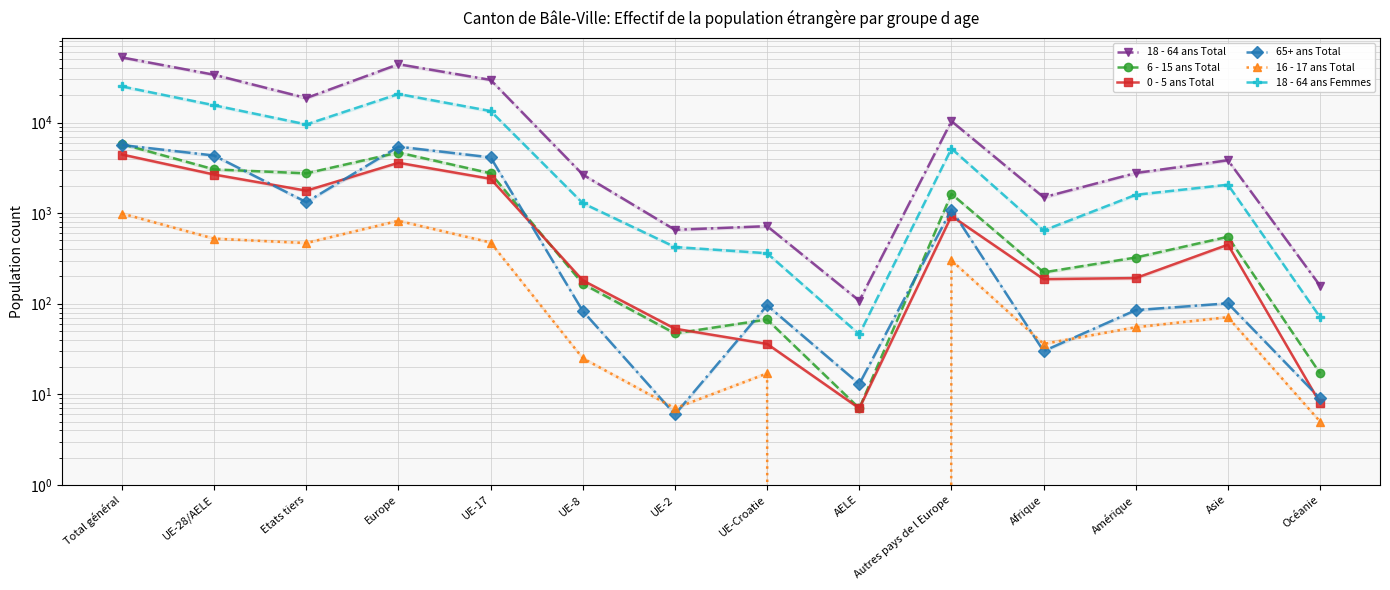

How many series are shown in this chart?

6